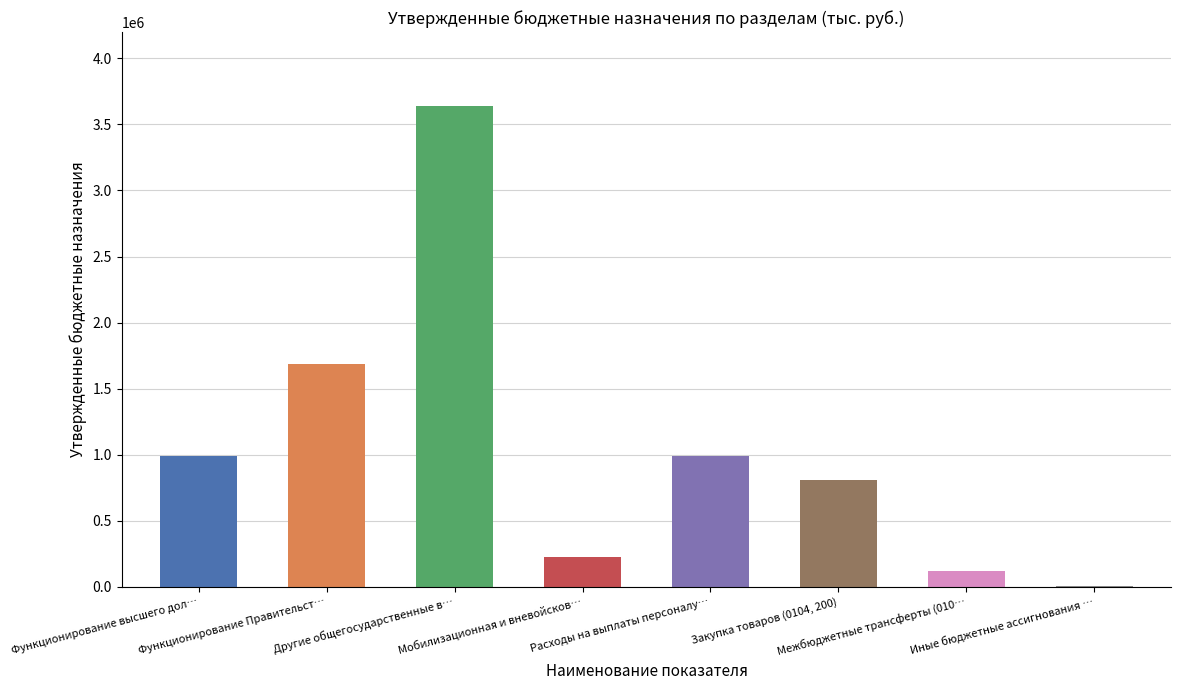

How many categories are shown in the chart?

8